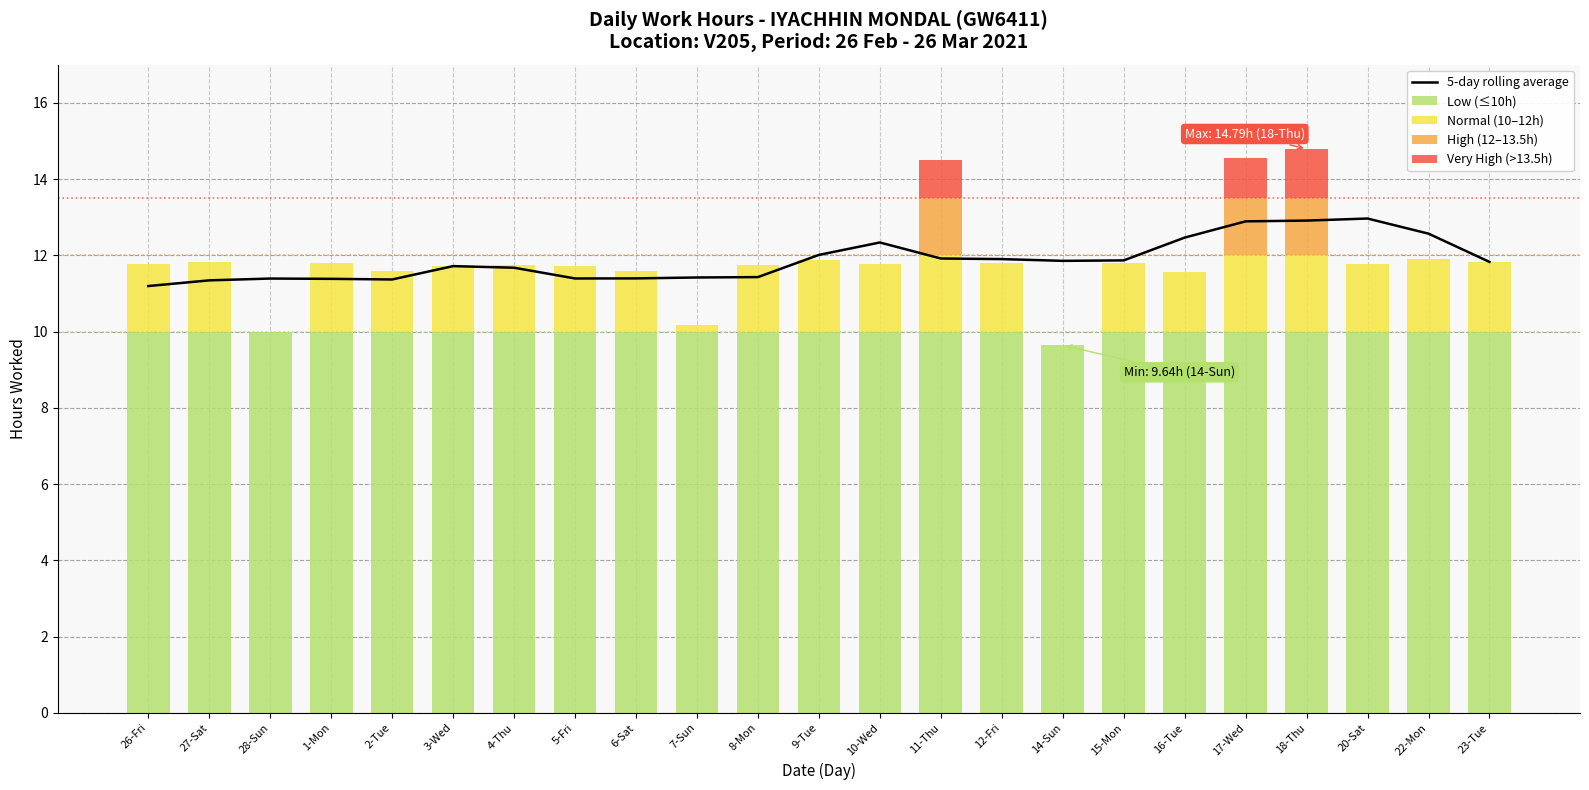

How many data points does each series have?

23